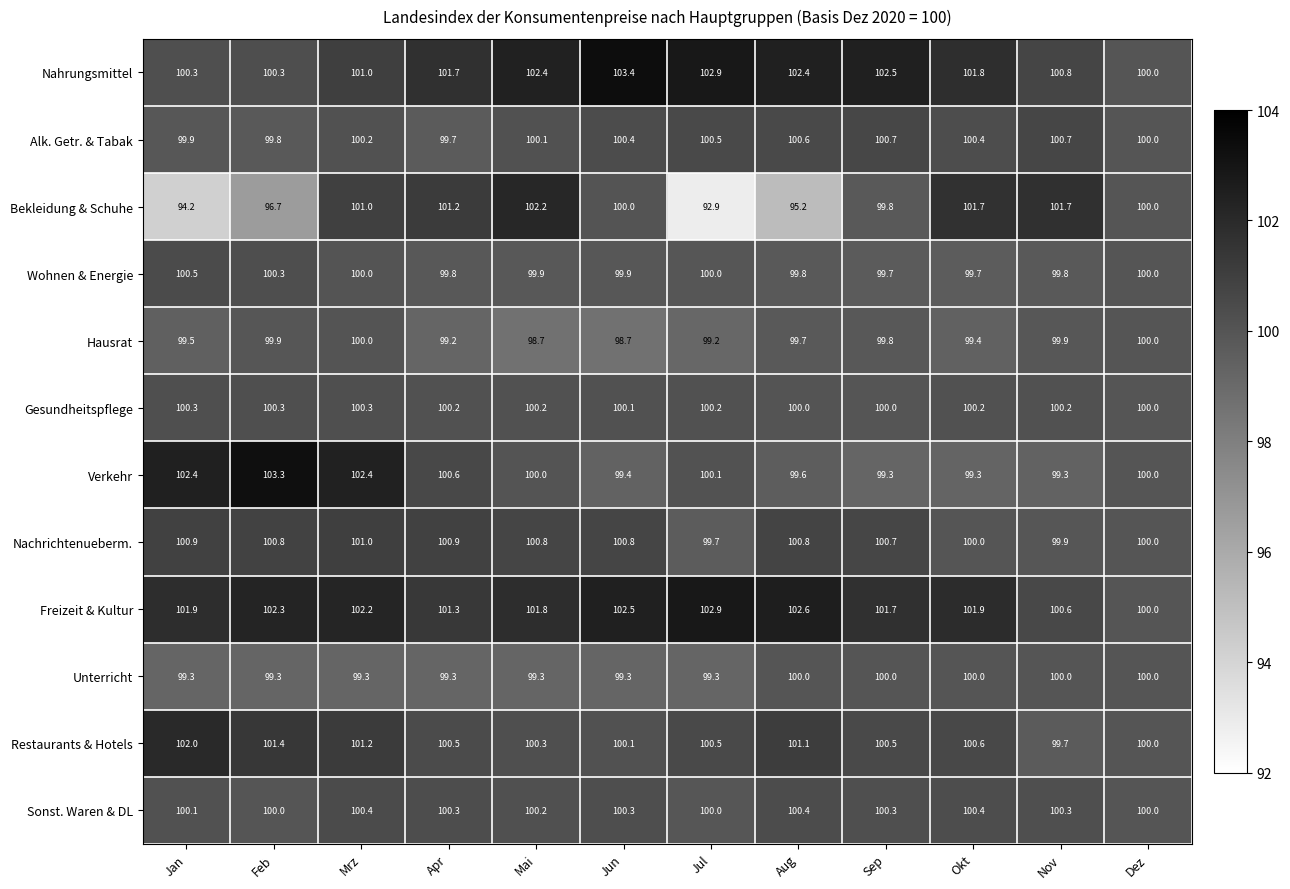

Where is Bekleidung & Schuhe nearest to the value 97?

Feb